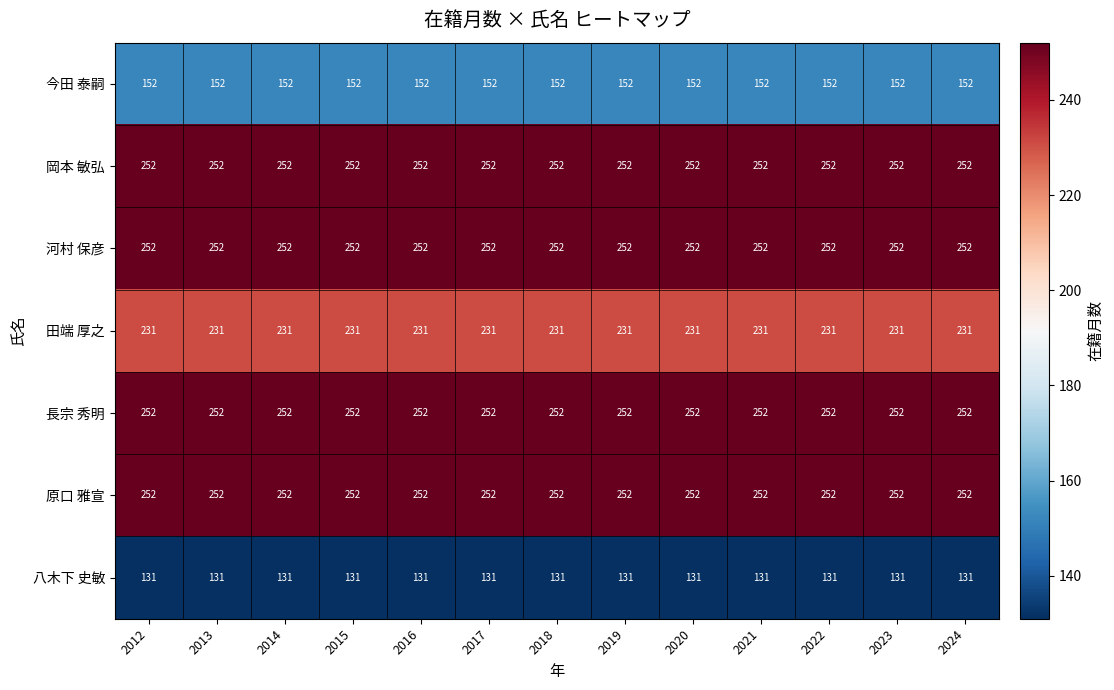

What is the sum of the 今田 泰嗣 values at 2013 and 2017?

304